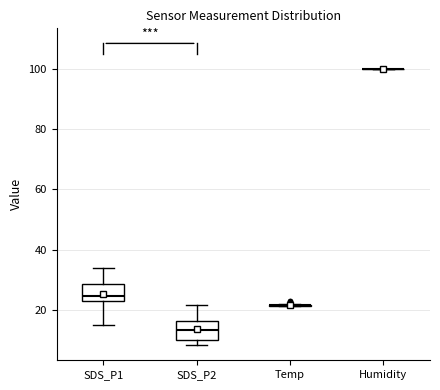

Where does the upper whisker of the box for SDS_P1 end on the y-axis? The values are not printed on the chart, so give them approximately, as read against the axis.

34